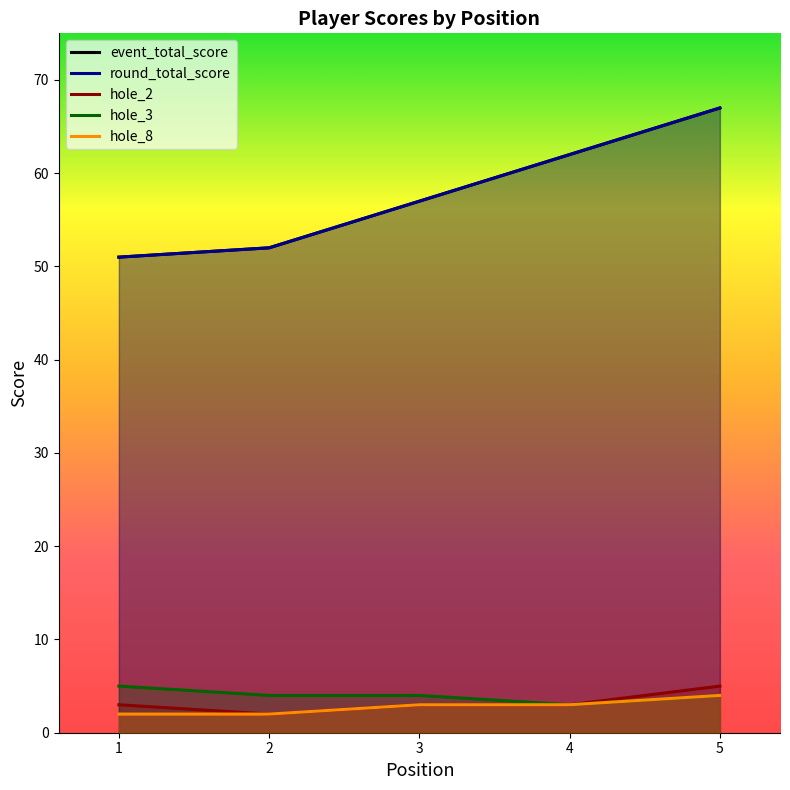

At 2, list the series in order from smallest to largest.

hole_2, hole_8, hole_3, event_total_score, round_total_score